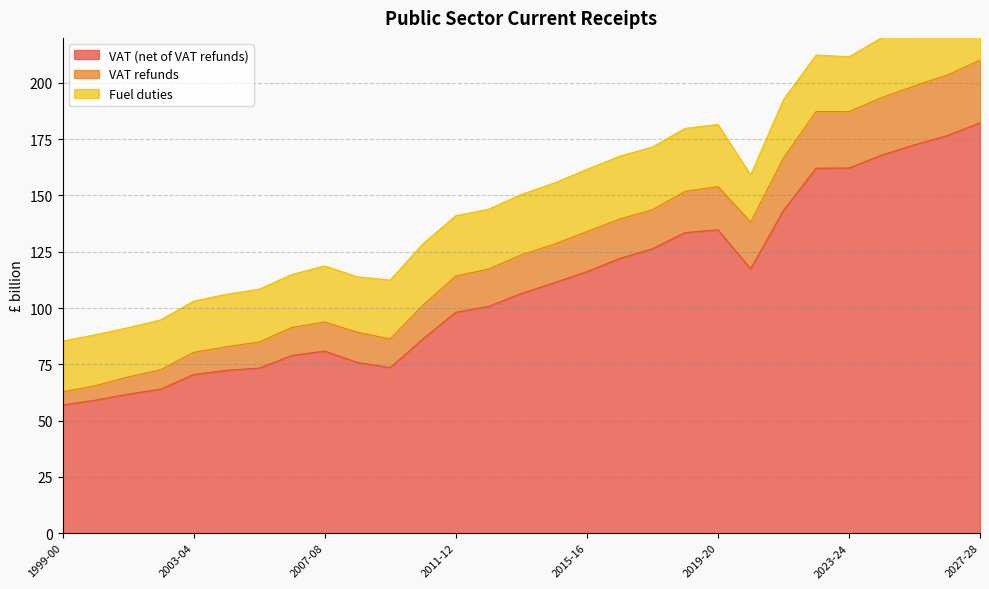

The value of VAT (net of VAT refunds) at 2009-10 is 30.0. True or false?

False